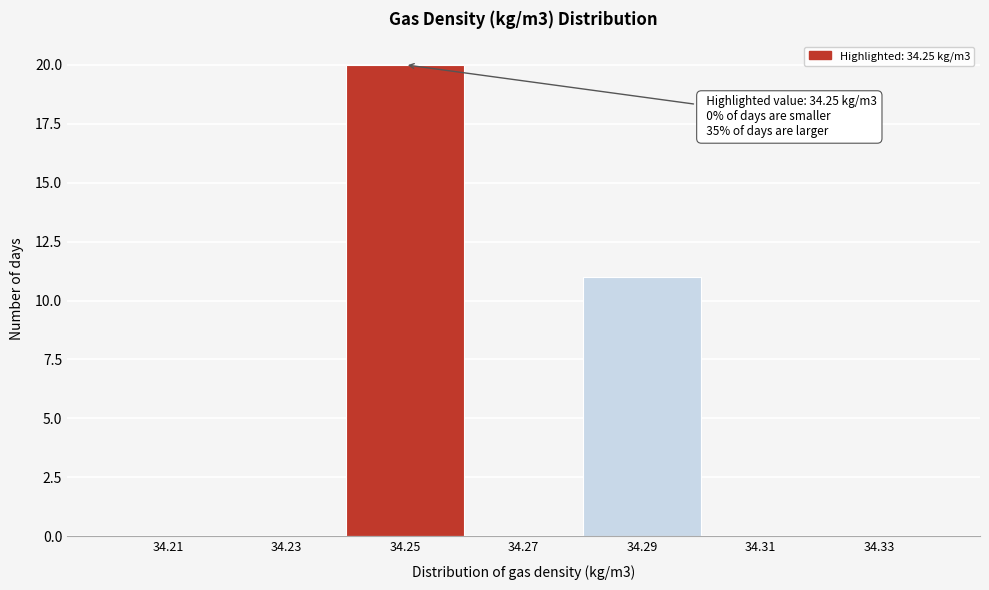

Over which range of the x-axis is the bar tallest?

34.24 to 34.26